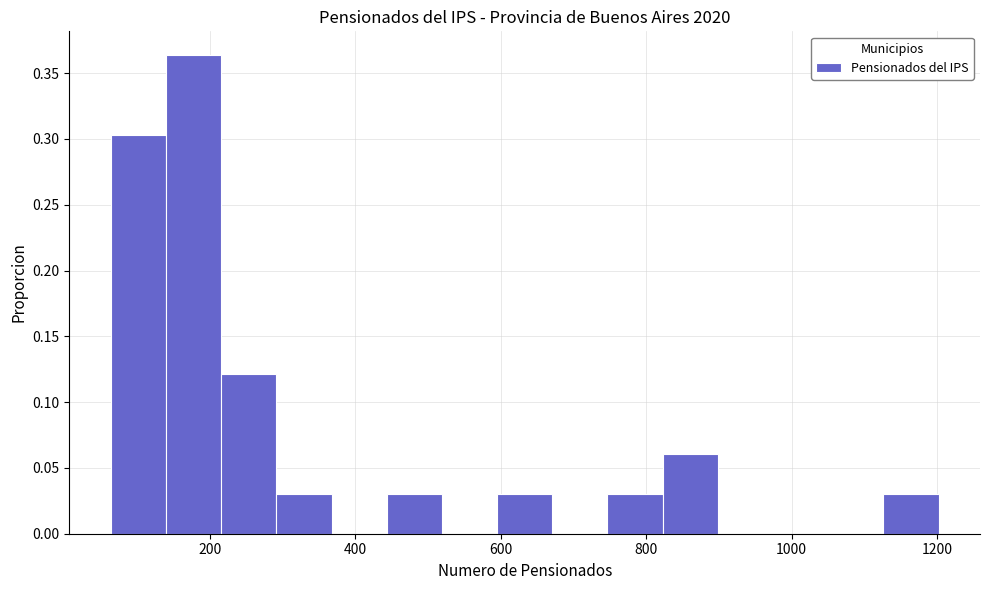

Read against the x-axis, roughly where is the centre of the tallest bar?

180